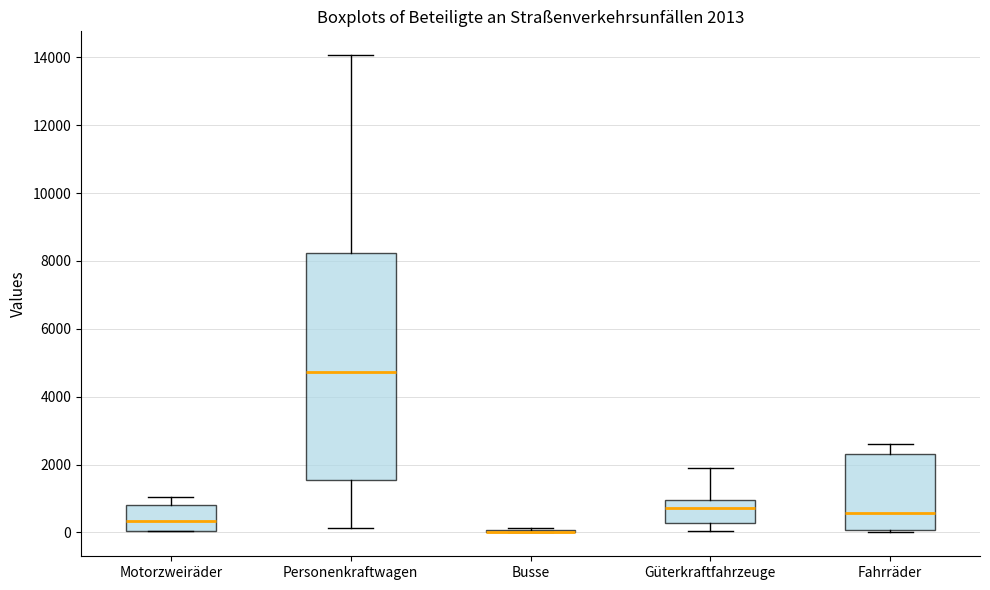

Which box is the tallest, from its lower edge to its upper edge?

Personenkraftwagen